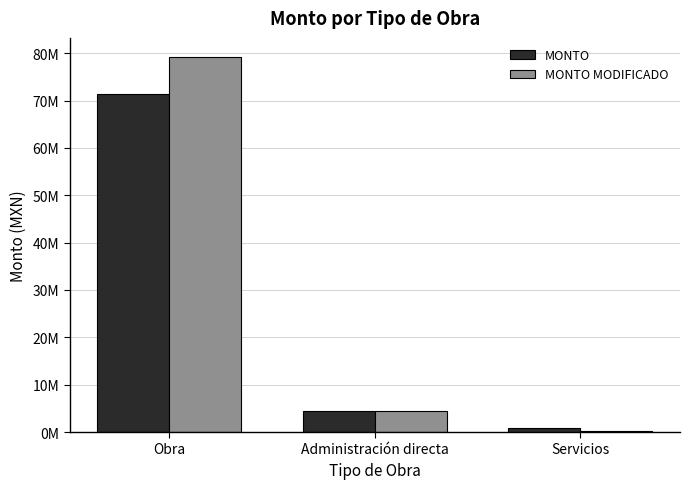

Reading left to right, what are all the values shown in this chart?

MONTO: 71354782.3	4434094.1	750000.0
MONTO MODIFICADO: 79280499.8	4434094.1	150000.0